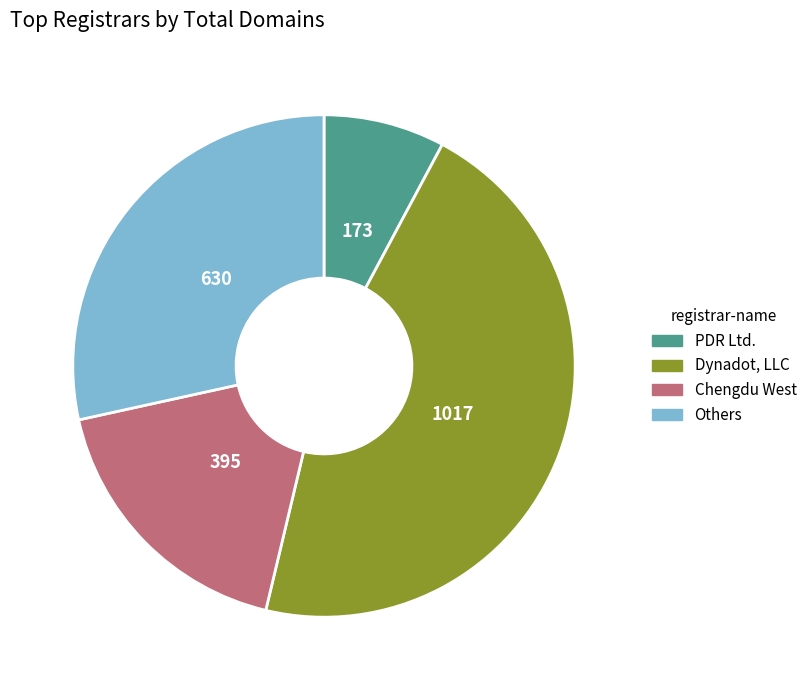

Is there a majority slice in this chart?

No